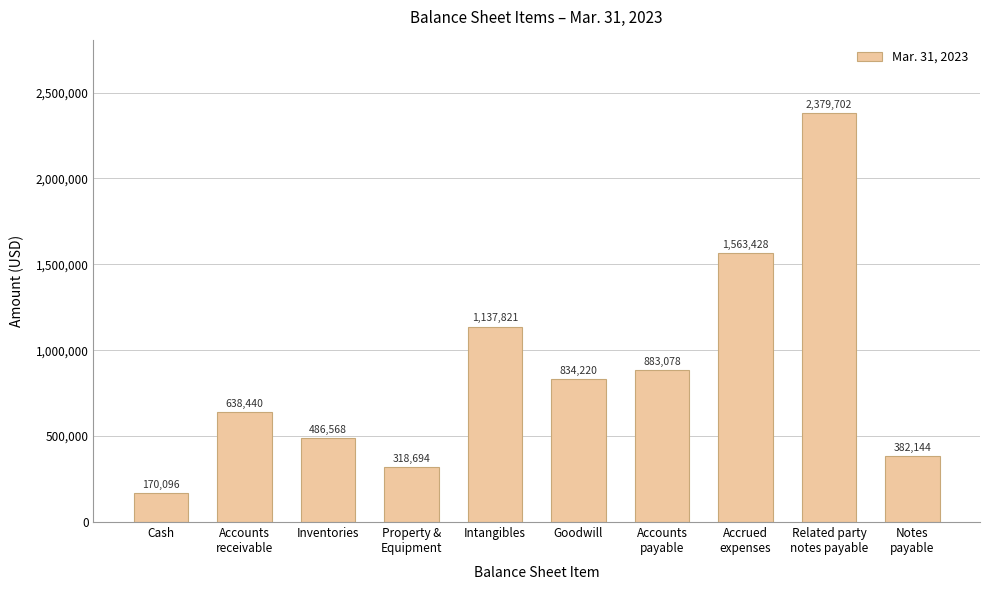

Reading left to right, what are all the values shown in this chart?

170096	638440	486568	318694	1137821	834220	883078	1563428	2379702	382144